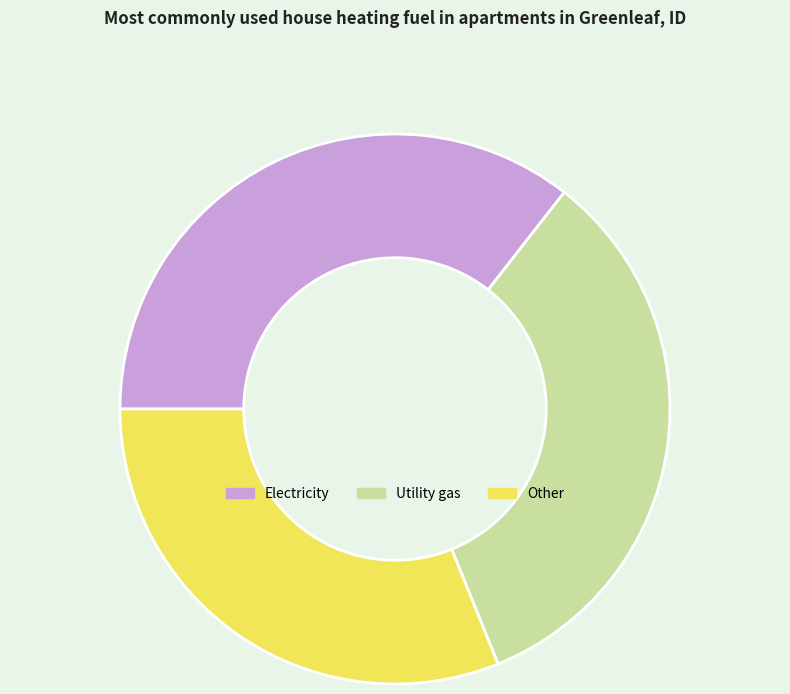

Combined, do Utility gas and Electricity account for over 50%?

Yes